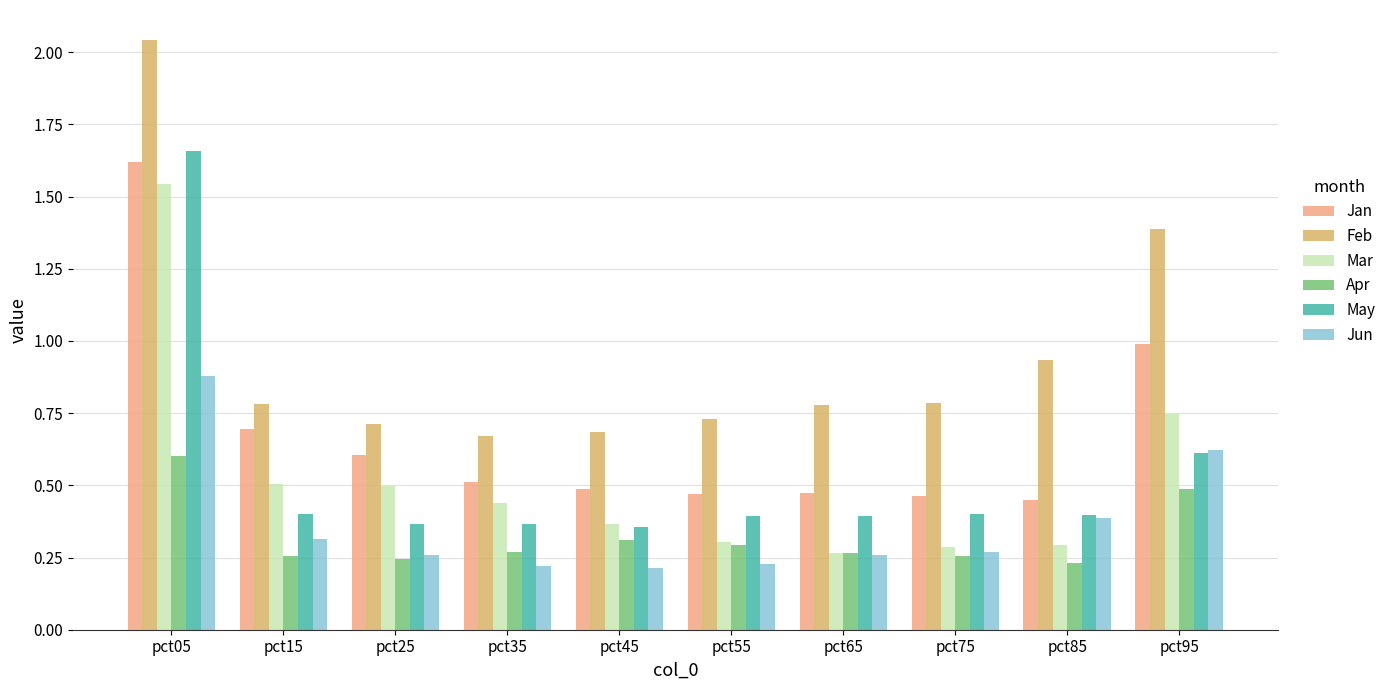

How many bars are there in each group?

6